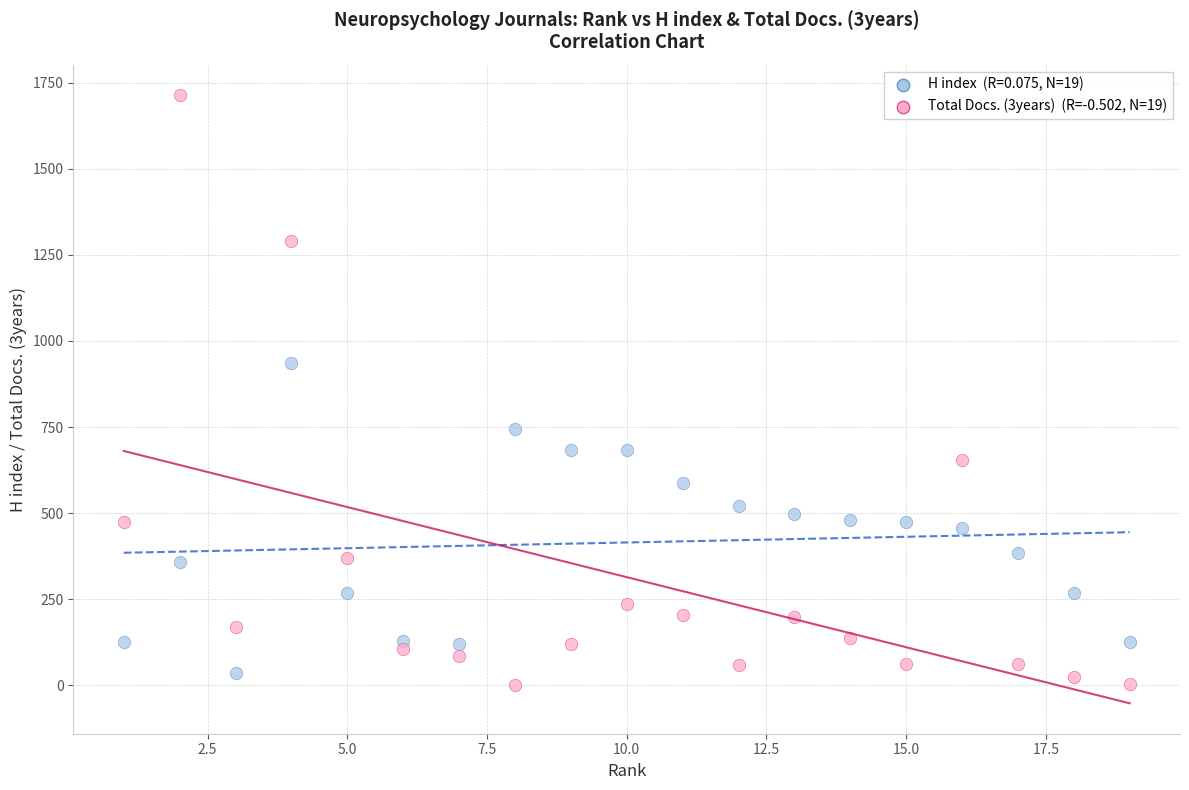

Across all series, what Y value is closest to 857?

936